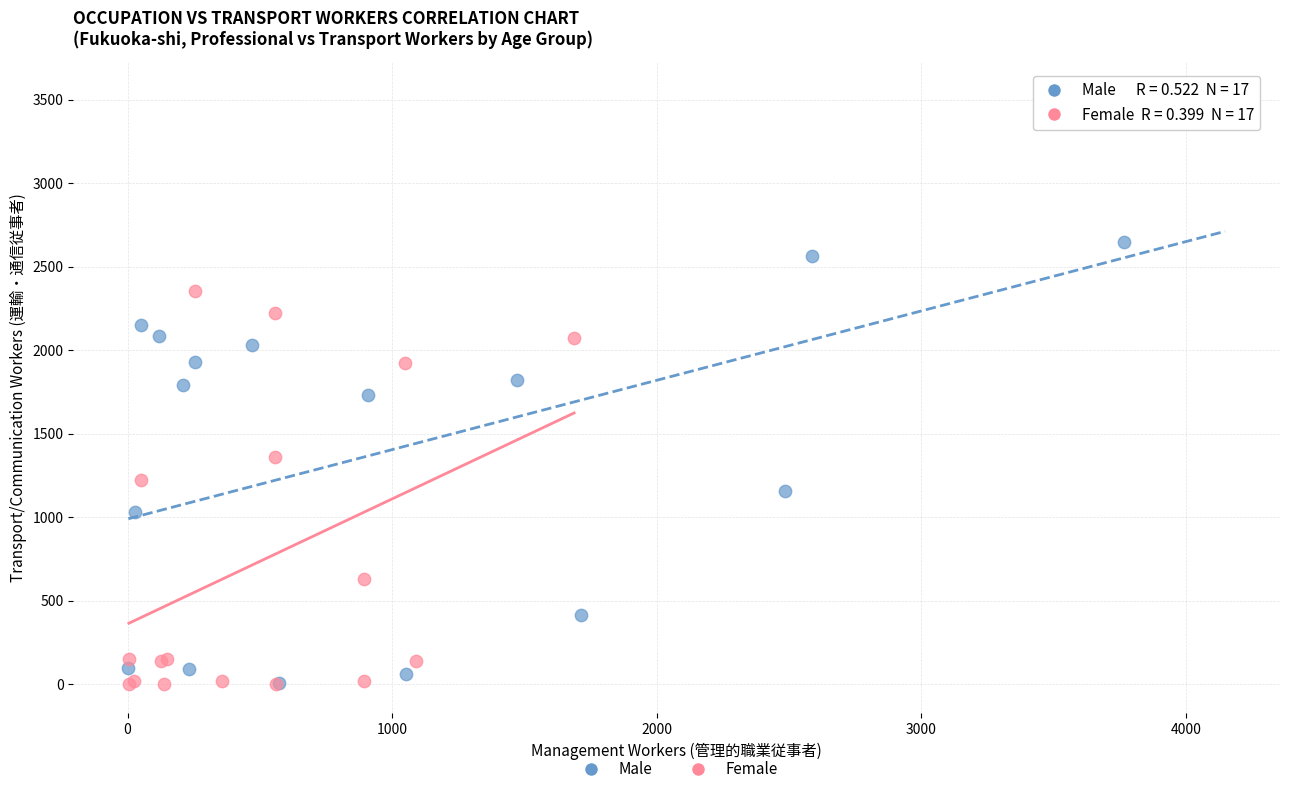

Which series reaches the maximum Y coordinate?

Male